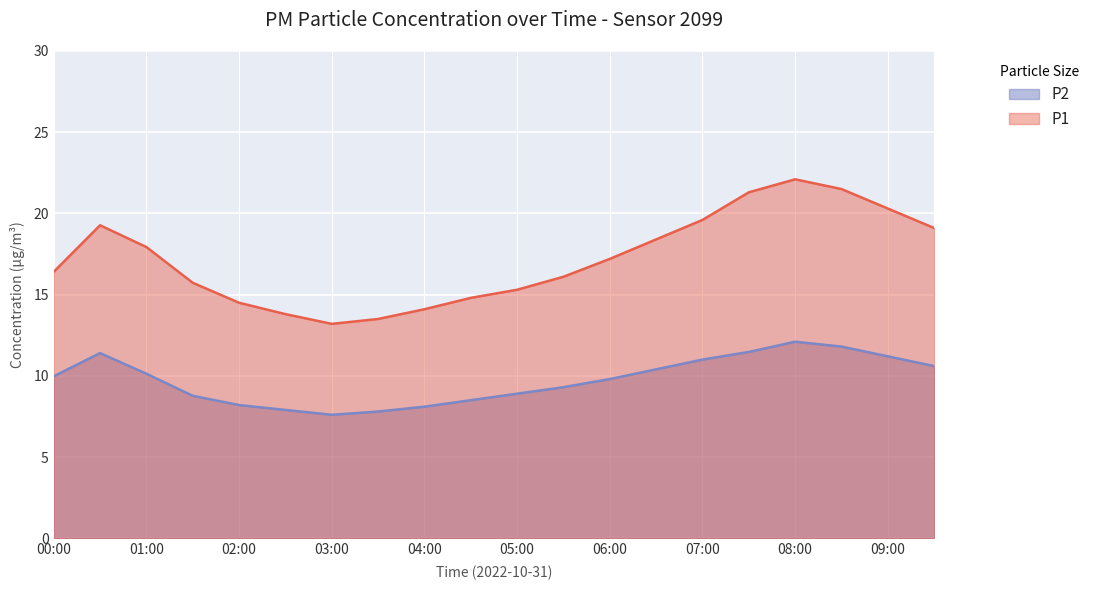

Reading right to left, transcribe all the data shown in this chart.

P1: 09:30=19.1	09:00=20.3	08:30=21.5	08:00=22.1	07:30=21.3	07:00=19.6	06:30=18.4	06:00=17.2	05:30=16.1	05:00=15.3	04:30=14.8	04:00=14.1	03:30=13.5	03:00=13.2	02:30=13.8	02:00=14.5	01:30=15.7	01:00=17.9	00:30=19.3	00:00=16.4
P2: 09:30=10.6	09:00=11.2	08:30=11.8	08:00=12.1	07:30=11.5	07:00=11.0	06:30=10.4	06:00=9.8	05:30=9.3	05:00=8.9	04:30=8.5	04:00=8.1	03:30=7.8	03:00=7.6	02:30=7.9	02:00=8.2	01:30=8.8	01:00=10.1	00:30=11.4	00:00=10.0